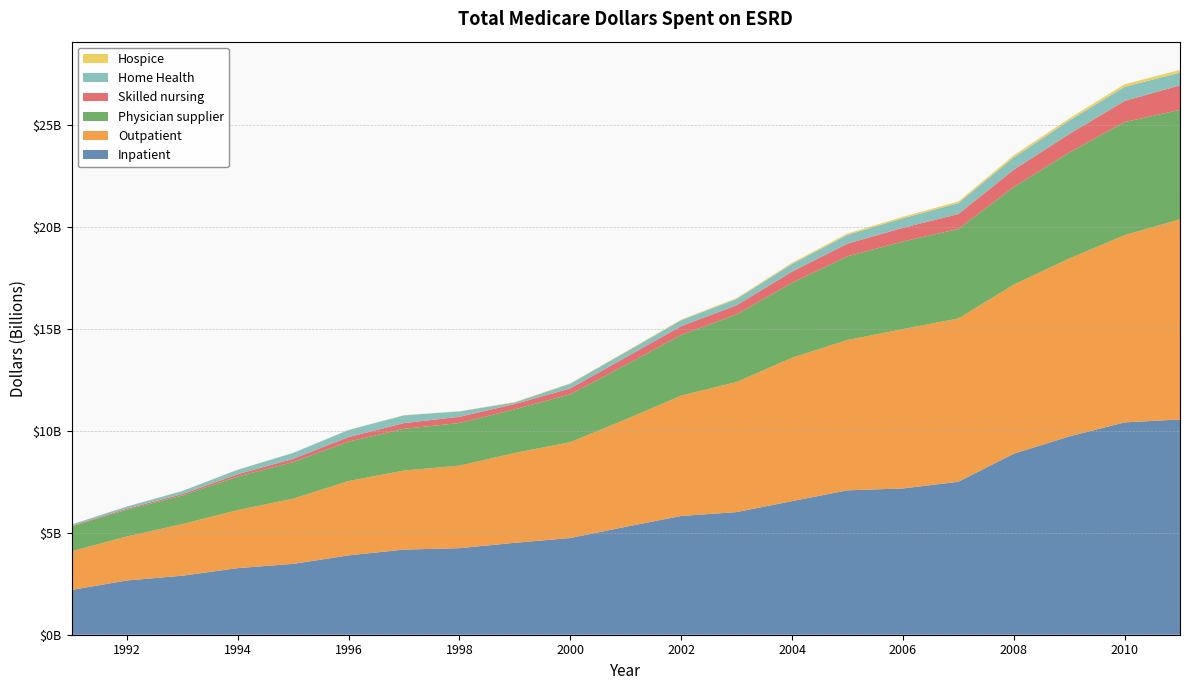

Reading left to right, list all the values displayed in this chart.

Inpatient: 1991=2194610503.4	1992=2659476713.5	1993=2893020952.4	1994=3263953259.0	1995=3474056133.0	1996=3888989418.6	1997=4173197350.1	1998=4242363122.0	1999=4505969845.7	2000=4740337151.4	2001=5289934062.7	2002=5820830879.8	2003=6010290061.9	2004=6547481679.5	2005=7077431625.8	2006=7169451274.1	2007=7496774381.5	2008=8871656422.2	2009=9718483007.6	2010=10407179581.2	2011=10549672205.3
Outpatient: 1991=1894519711.0	1992=2158343898.8	1993=2528306441.4	1994=2845637297.3	1995=3193968866.0	1996=3644322380.2	1997=3873126902.5	1998=4045600127.9	1999=4402845739.2	2000=4697811232.6	2001=5262052352.3	2002=5896503309.1	2003=6374537920.1	2004=7026160058.5	2005=7367044258.8	2006=7808897892.4	2007=8001786731.4	2008=8283319827.8	2009=8717369012.3	2010=9176097492.6	2011=9809931968.1
Physician supplier: 1991=1217903673.1	1992=1312860675.8	1993=1399938865.4	1994=1644730845.3	1995=1793215811.8	1996=1931509788.0	1997=2046003990.0	1998=2086722112.8	1999=2141779068.8	2000=2345145697.3	2001=2671103627.8	2002=2975244380.2	2003=3313464915.0	2004=3672855671.8	2005=4101765694.9	2006=4293048586.2	2007=4385922398.2	2008=4787078815.4	2009=5194088991.3	2010=5540914649.9	2011=5363288931.4
Skilled nursing: 1991=32520781.6	1992=51231979.5	1993=72917231.7	1994=115129897.1	1995=160541358.8	1996=224204253.7	1997=280475018.0	1998=306541370.3	1999=258565420.8	2000=290912429.1	2001=372773953.9	2002=431819435.6	2003=448034613.7	2004=552318025.2	2005=620119557.4	2006=671208865.7	2007=733727896.2	2008=847418559.9	2009=908198979.6	2010=1036566467.9	2011=1201679518.8
Home Health: 1991=63454182.0	1992=101241380.2	1993=149489057.9	1994=216915725.8	1995=287215318.7	1996=345060644.9	1997=378080386.7	1998=262827489.8	1999=79908515.8	2000=229600231.8	2001=255025059.6	2002=287838960.4	2003=311083484.4	2004=371411155.2	2005=426937358.5	2006=469852270.4	2007=531304022.4	2008=602616646.2	2009=659864459.9	2010=690865038.2	2011=622883441.8
Hospice: 1991=2069437.8	1992=3880668.7	1993=5446098.5	1994=7765675.8	1995=8499748.1	1996=10063351.8	1997=12155552.8	1998=13593789.8	1999=16642185.8	2000=19698805.3	2001=26449448.0	2002=34711734.2	2003=43129163.9	2004=56840891.9	2005=68382134.6	2006=70550795.3	2007=81096344.8	2008=102874918.2	2009=97708337.4	2010=124550870.9	2011=134558964.7